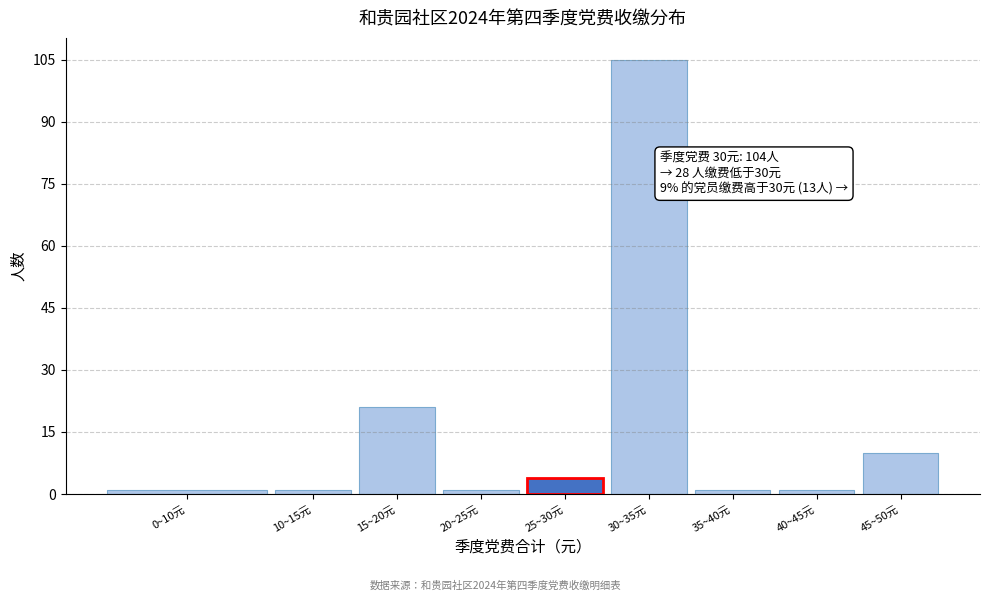

Reading left to right, what are all the values shown in this chart?

1	1	21	1	4	105	1	1	10